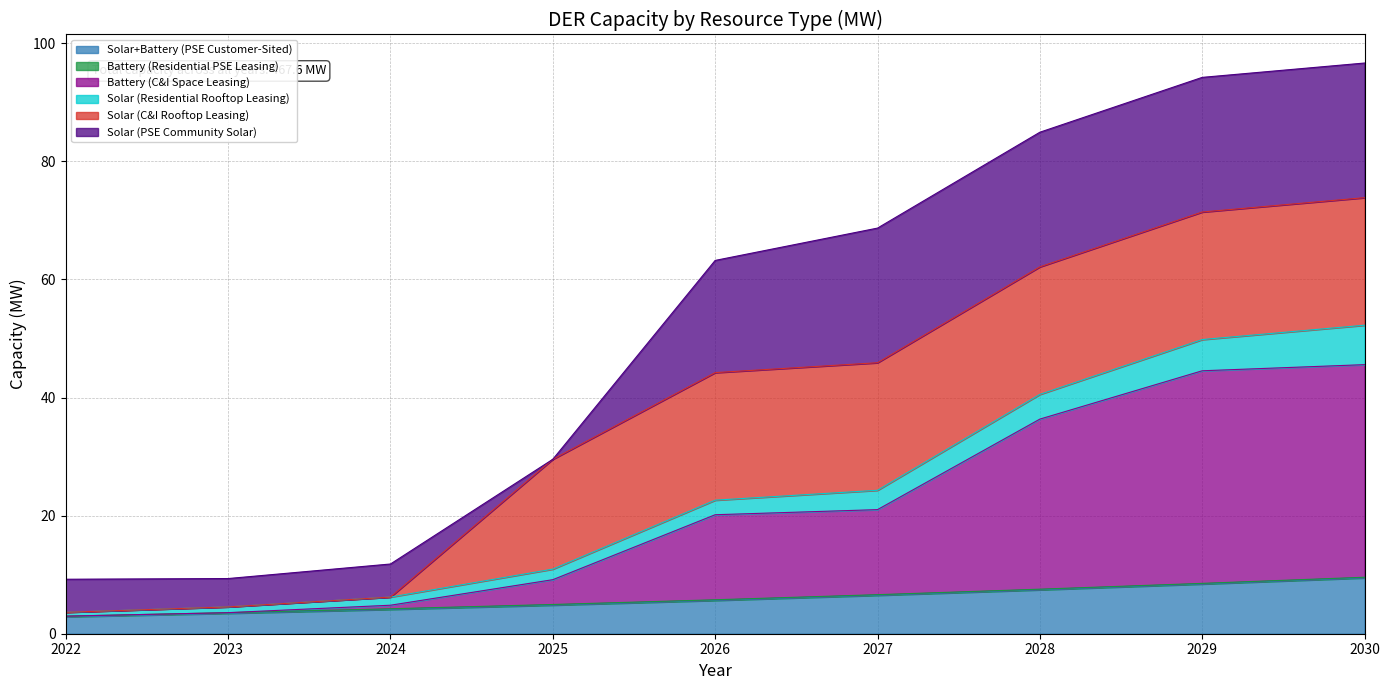

What is the minimum value for Solar+Battery (PSE Customer-Sited)?

2.9